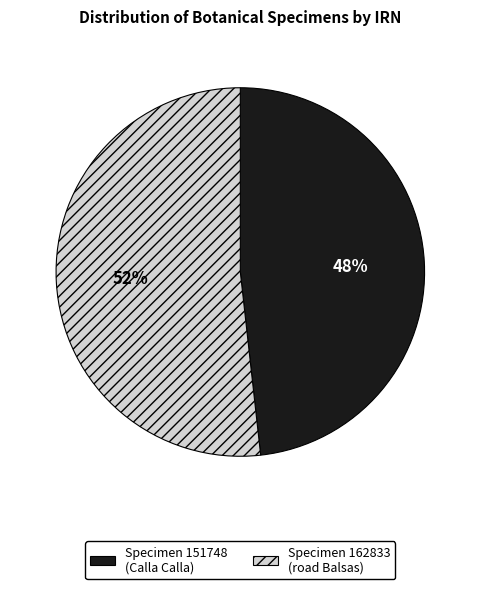

To the nearest percent, what is the average slice percentage?

50%